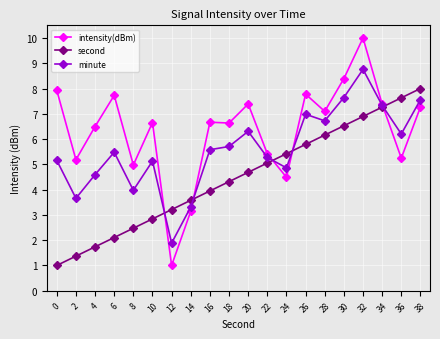

True or false: intensity(dBm) and second intersect in this chart.

True